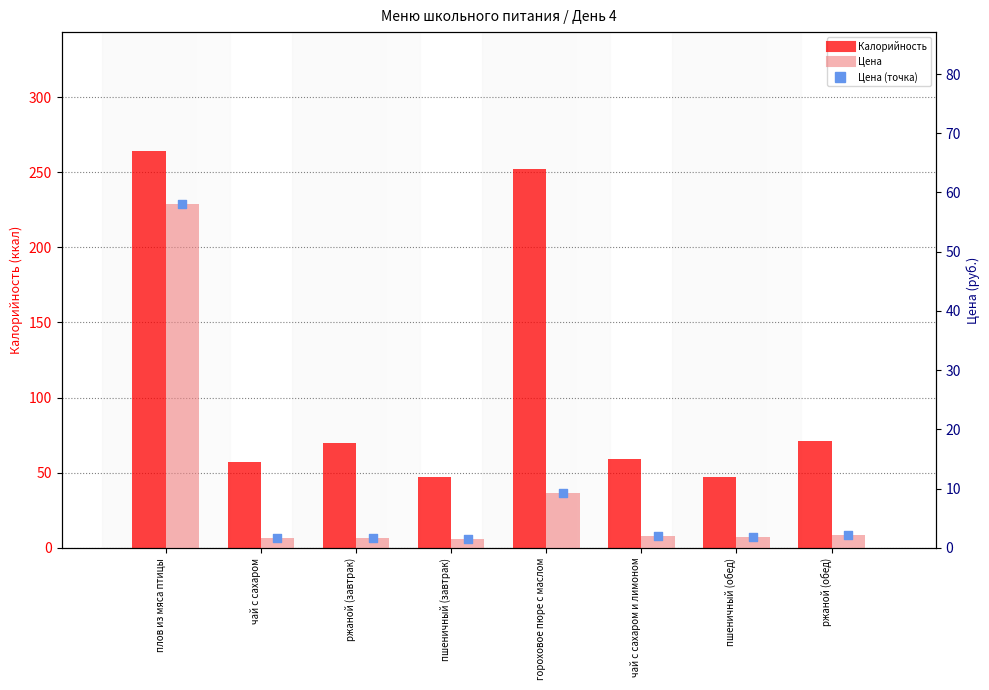

Which series has the largest Y range (max minus min)?

Калорийность